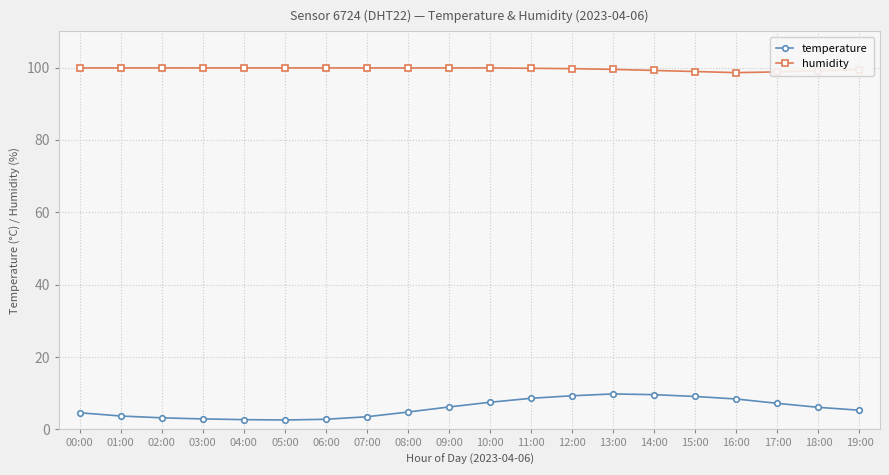

List the series in order of their peak value, lowest first.

temperature, humidity